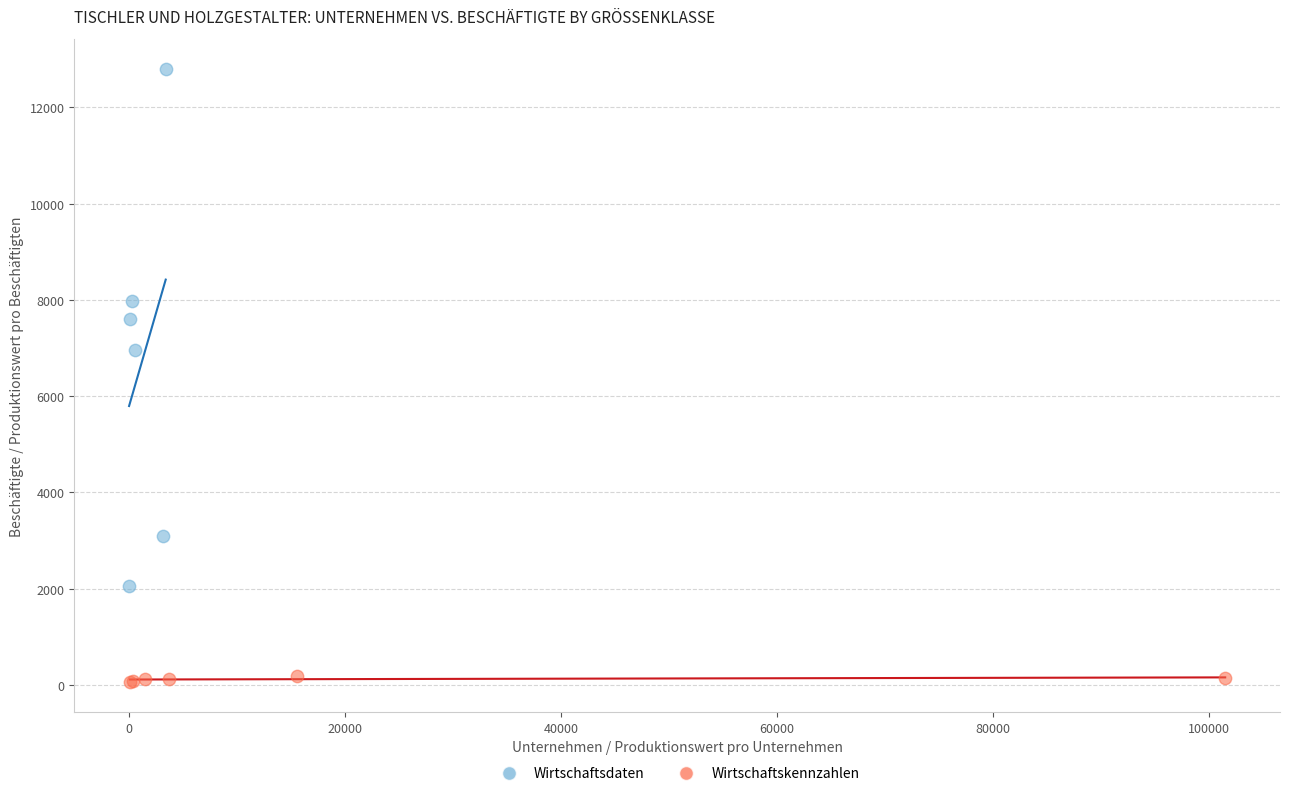

Which series has the largest Y range (max minus min)?

Wirtschaftsdaten